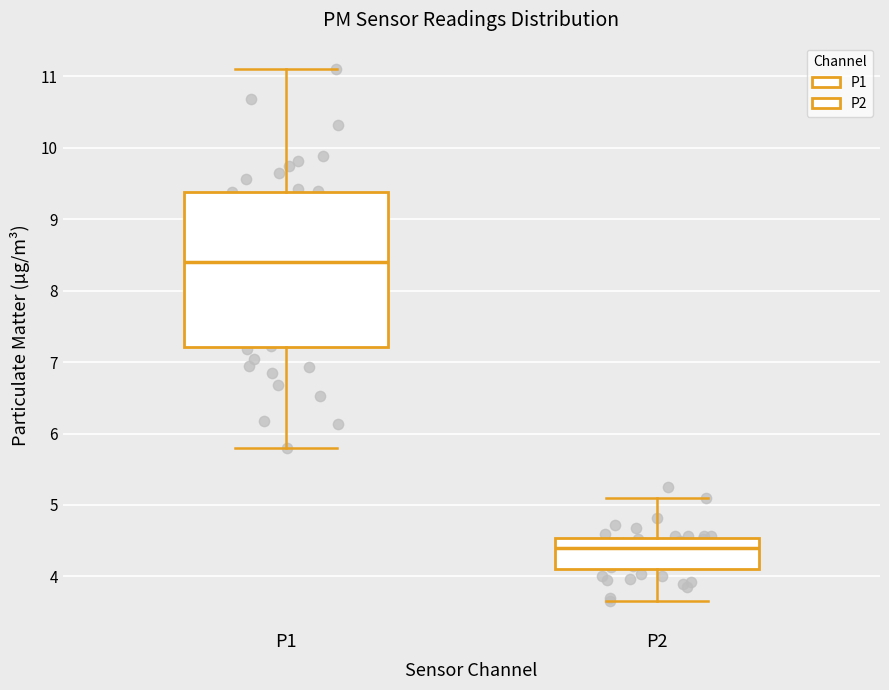

Which box's median line is the highest?

P1